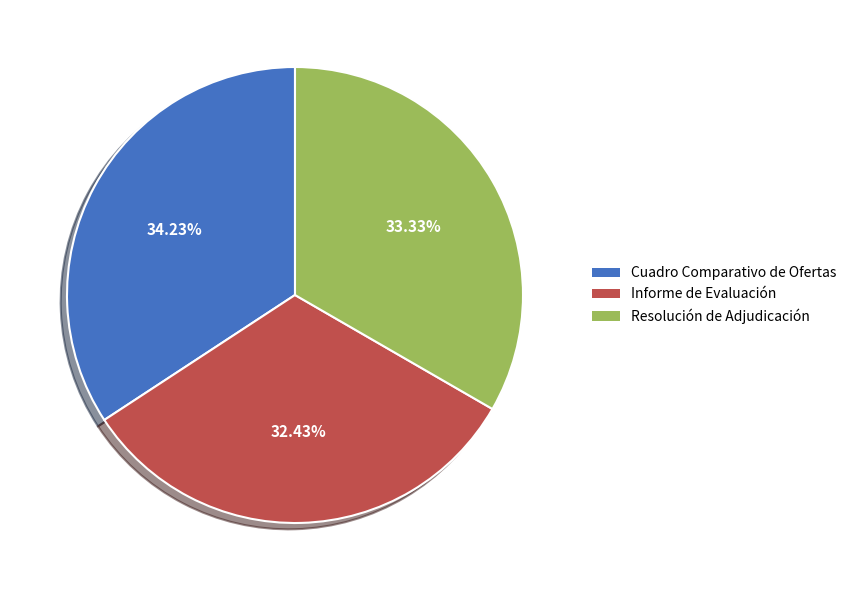

Is it true that Resolución de Adjudicación is 33% of the pie?

True